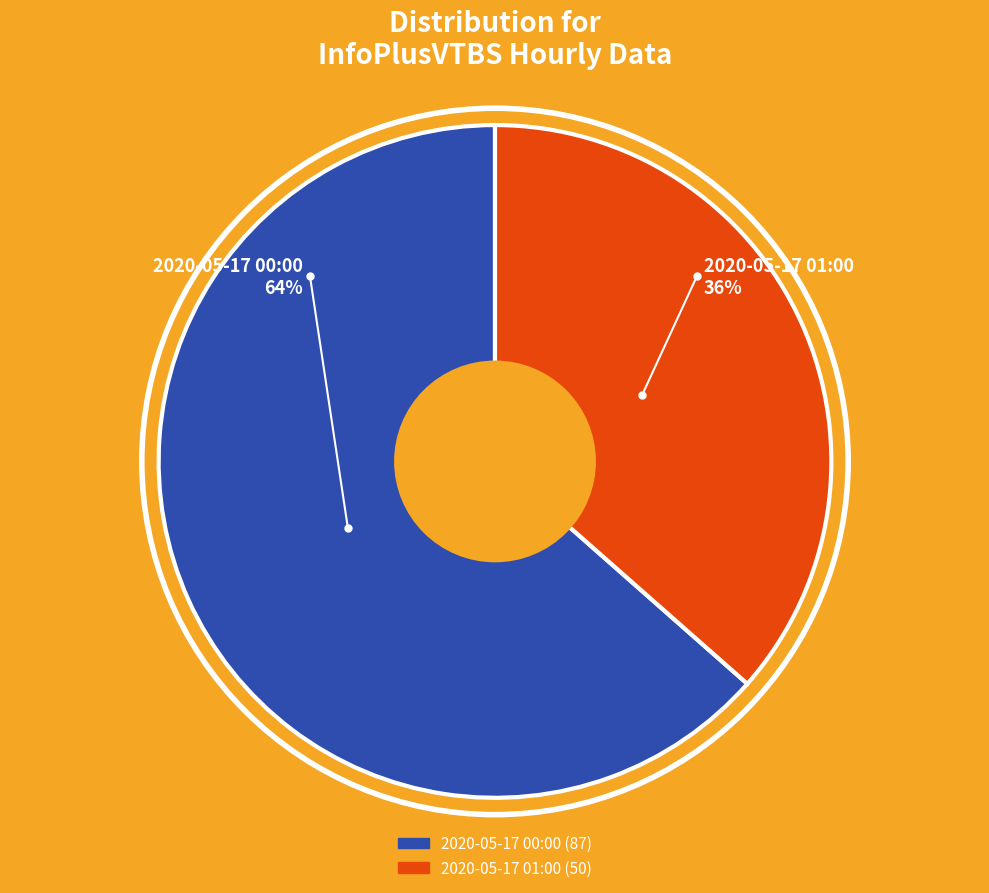

Which has a higher value, 2020-05-17 00:00 or 2020-05-17 01:00?

2020-05-17 00:00